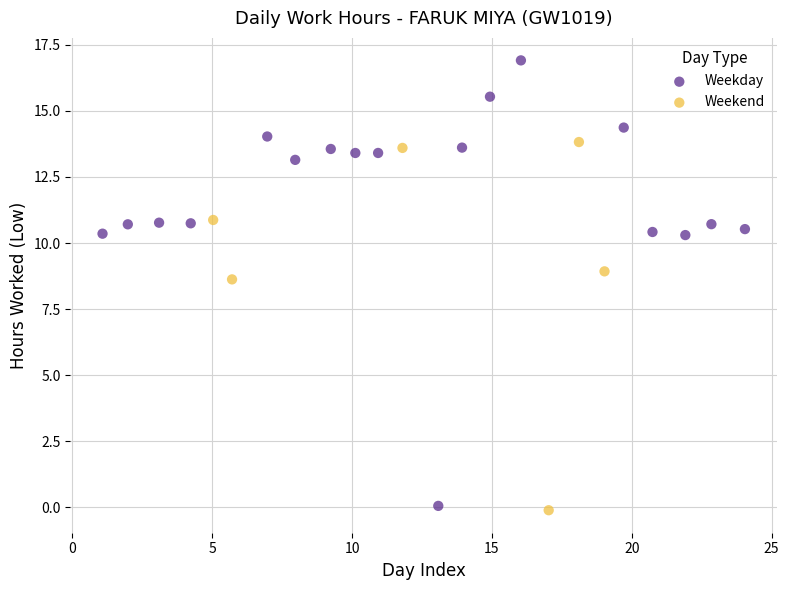

Which series reaches the maximum Y coordinate?

Weekday